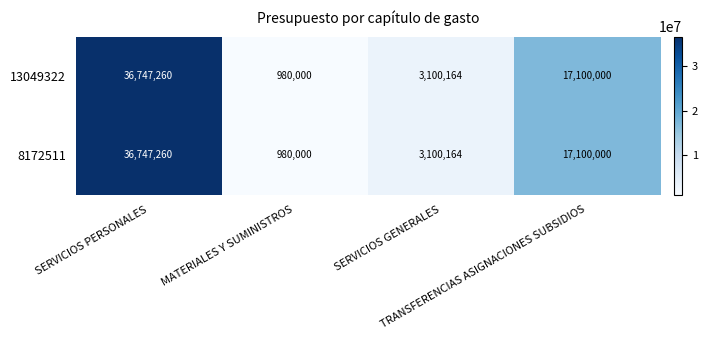

At which category is the sum across all series the highest?

SERVICIOS PERSONALES